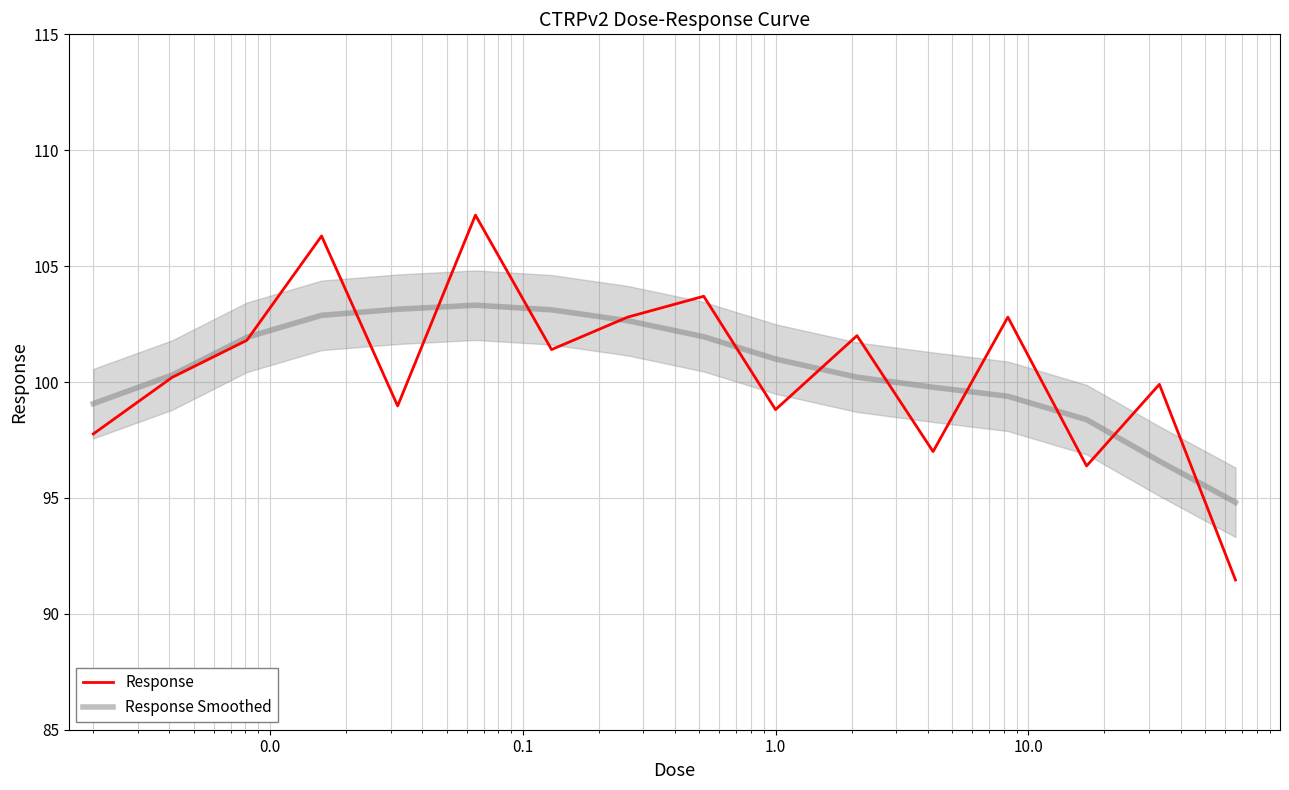

What is the smallest value displayed?

91.5